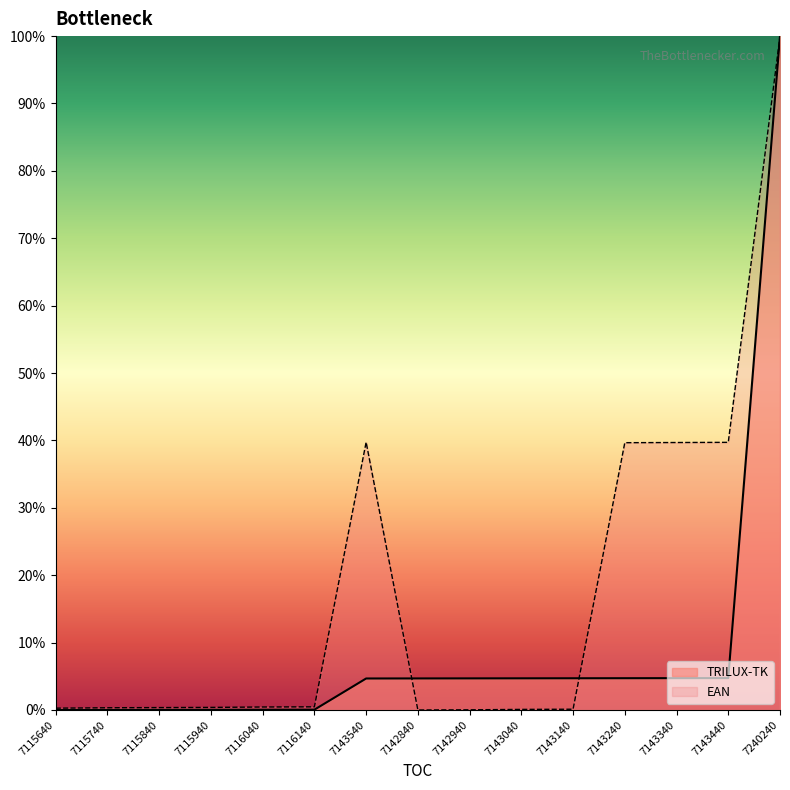

At how many categories does at least one series exceed 77?

1